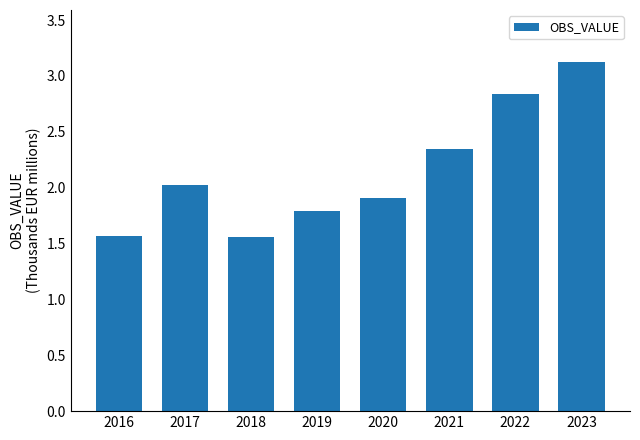

What is the ratio of the value at 2020 to the value at 2019?

1.1